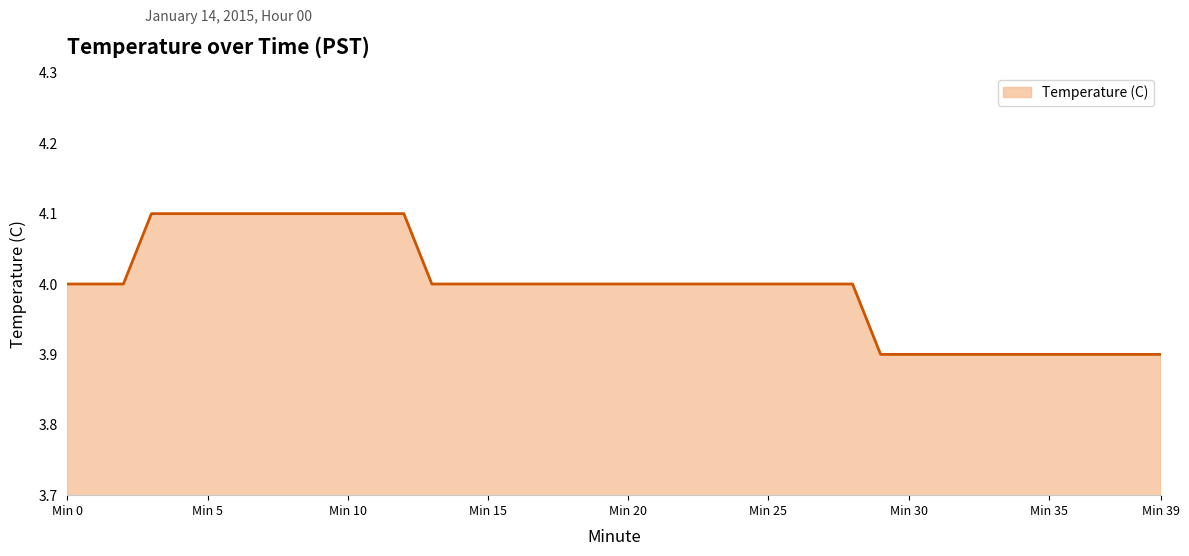

What is the greatest value displayed?

4.1